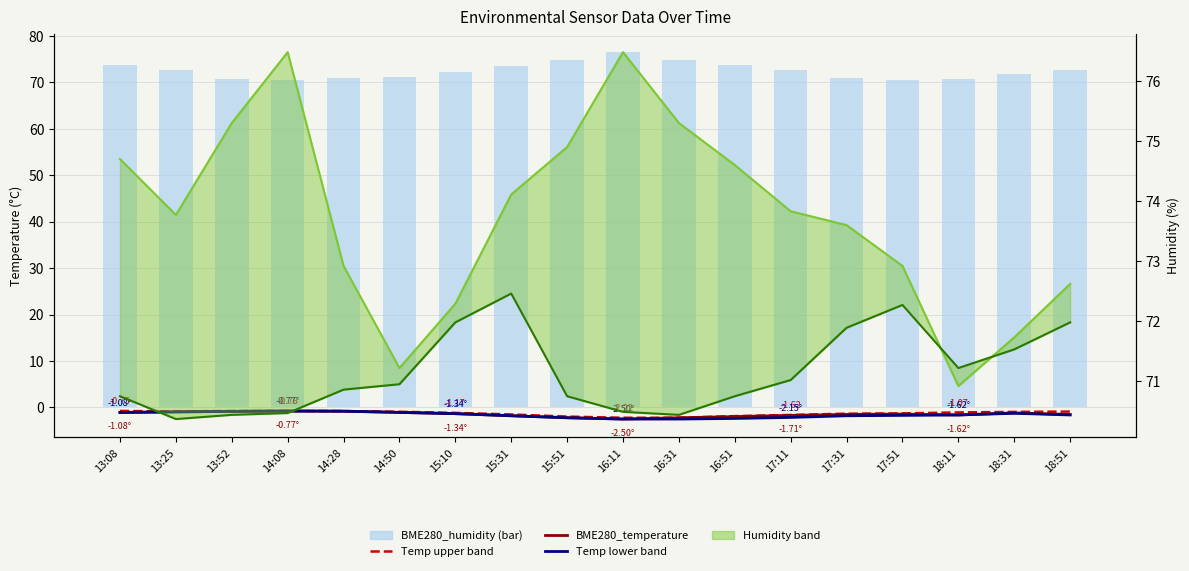

Which series has the largest range (max minus min)?

BME280_humidity